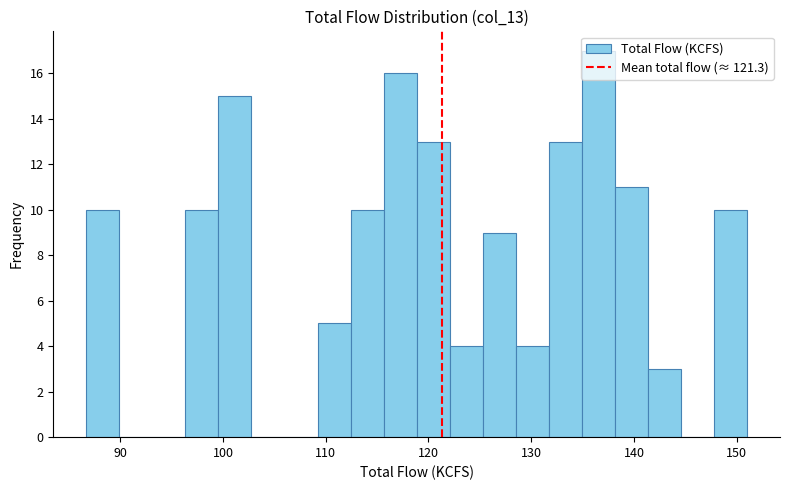

Around what value on the x-axis is the tallest bar? Give the approximate position of its centre, as read against the axis.

137